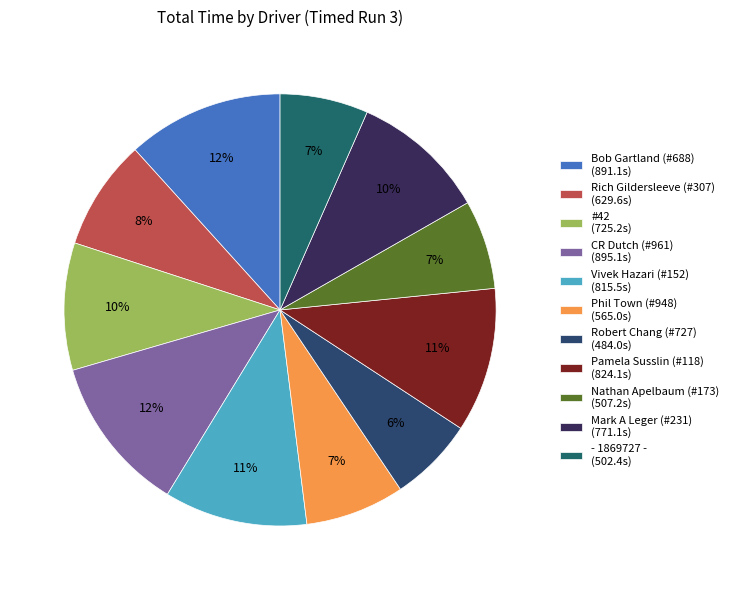

To the nearest percent, what portion does Phil Town (#948) represent?

7%